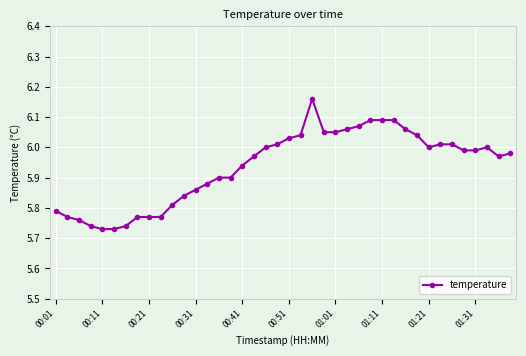

What is the sum of all values?

237.5